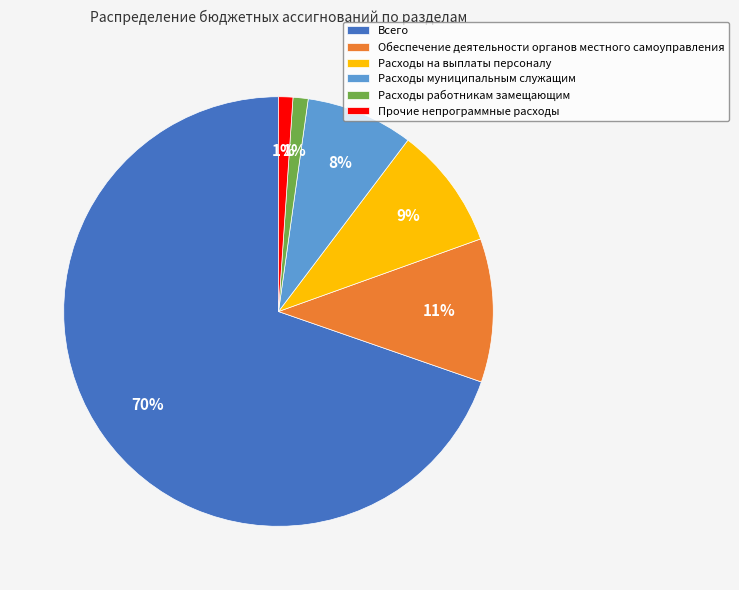

Which slice is the largest?

Всего